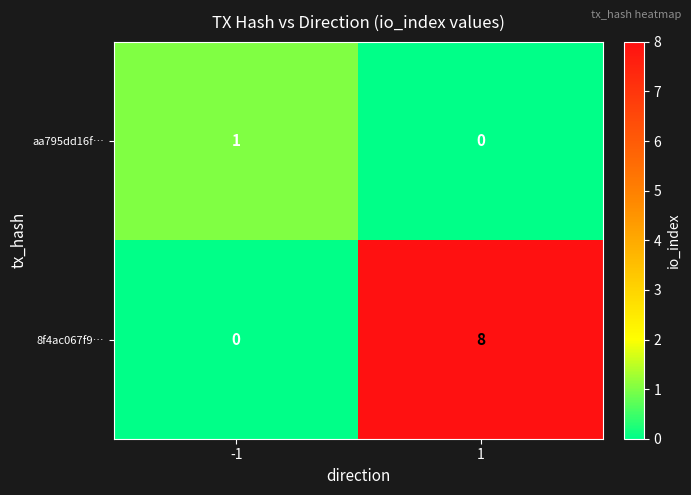

Reading left to right, list all the values displayed in this chart.

aa795dd16f…: -1=1	1=0
8f4ac067f9…: -1=0	1=8